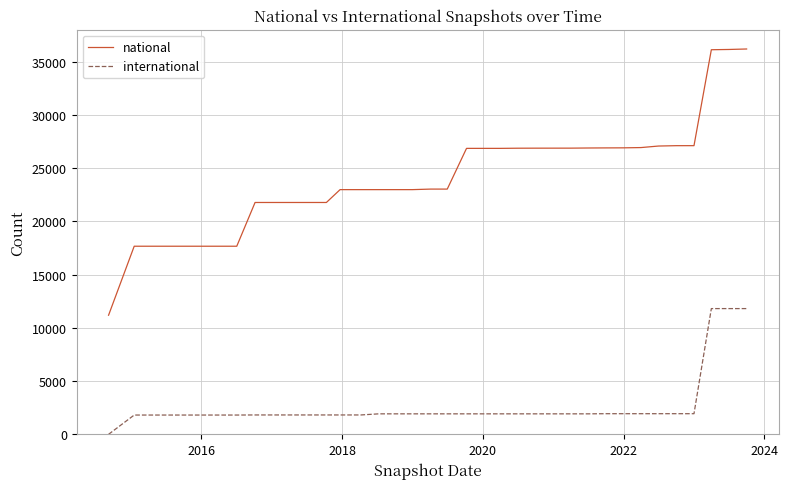

What is the difference between the maximum and minimum values in the national series?

24994